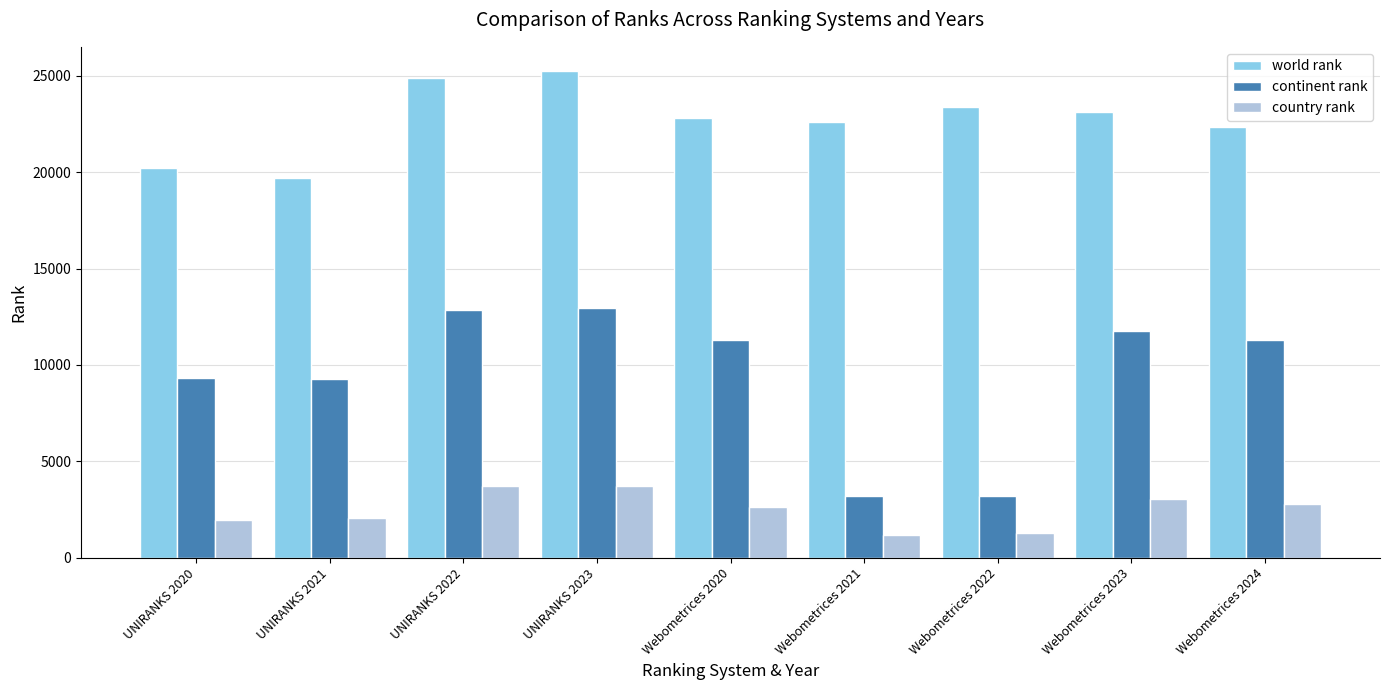

Which series changed the most between UNIRANKS 2023 and Webometrices 2021?

continent rank